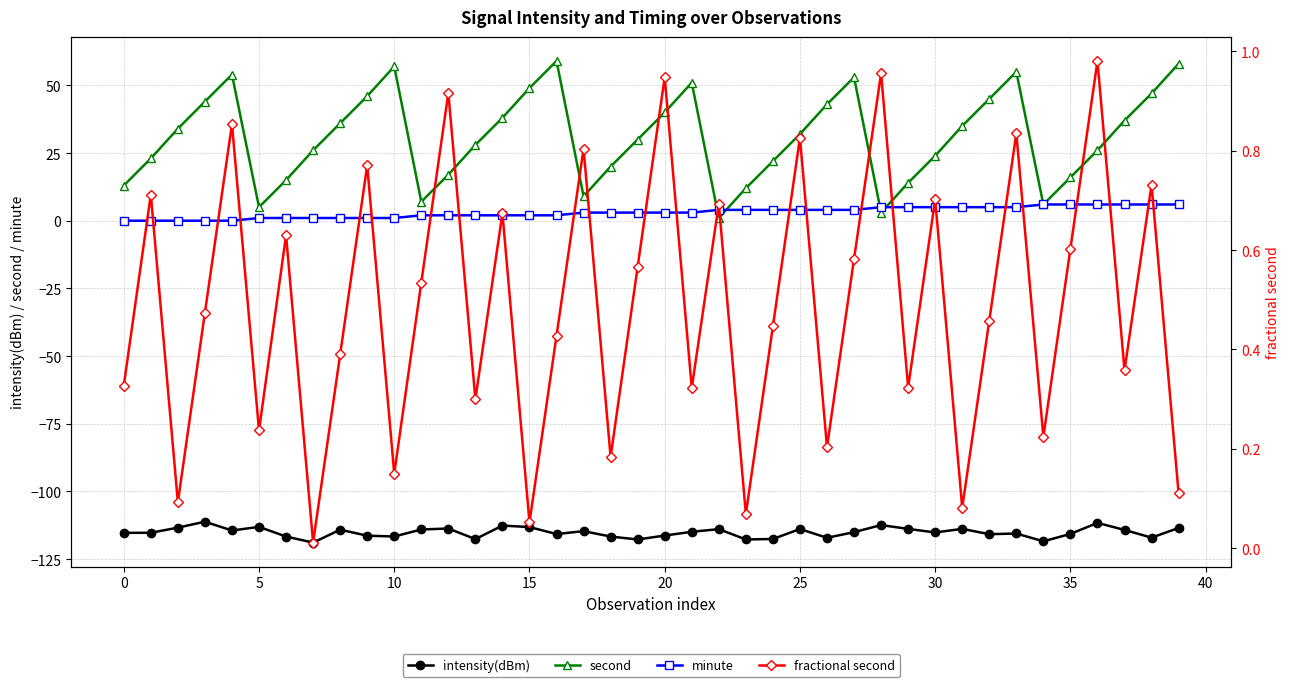

What is the value of the minute point at the 10th from the left?

1.0